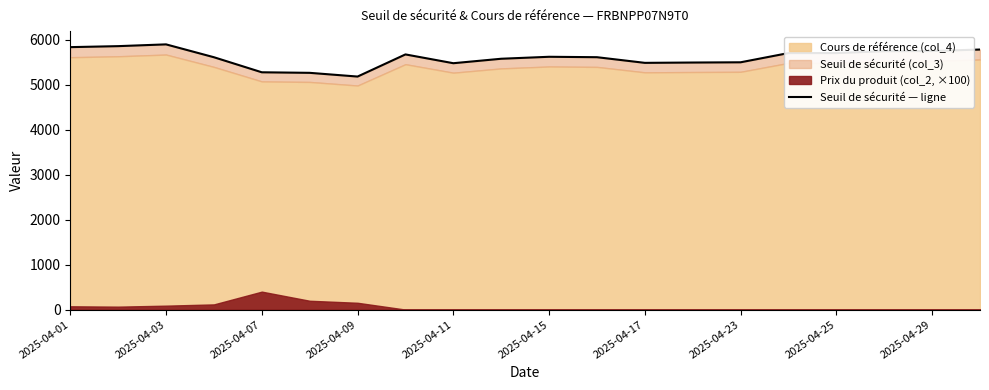

How many points are lower than both their immediate neighbors (excluding endpoints)?

4